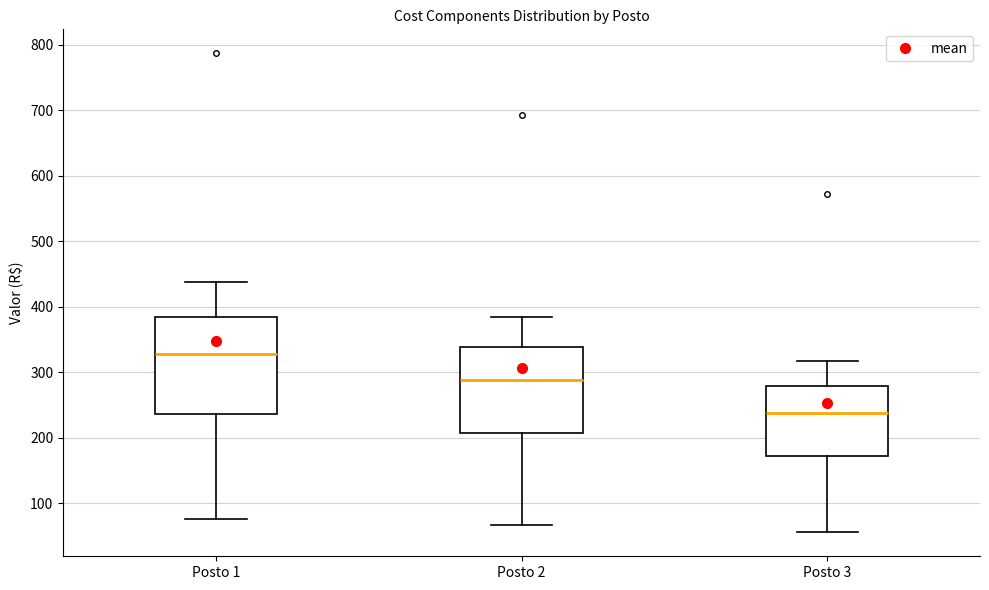

Which box has the lowest median line?

Posto 3